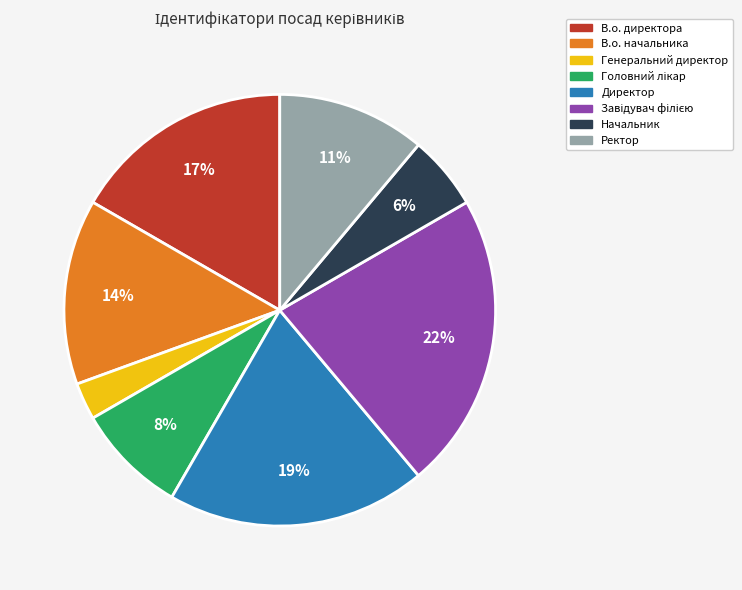

What percentage is the В.о. начальника slice, to the nearest percent?

14%